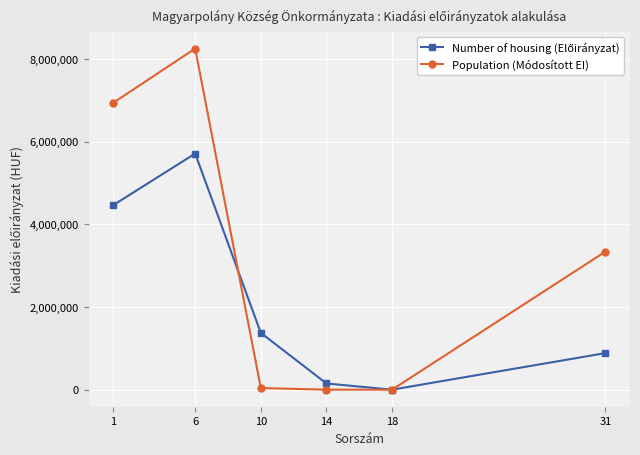

What is the maximum value shown in the chart?

8254790